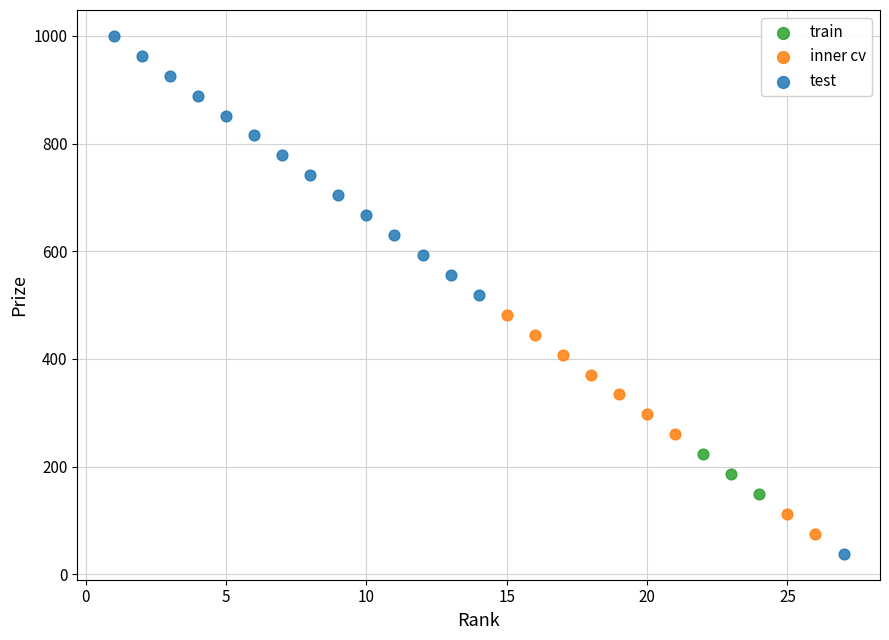

Which series reaches the maximum Y coordinate?

test